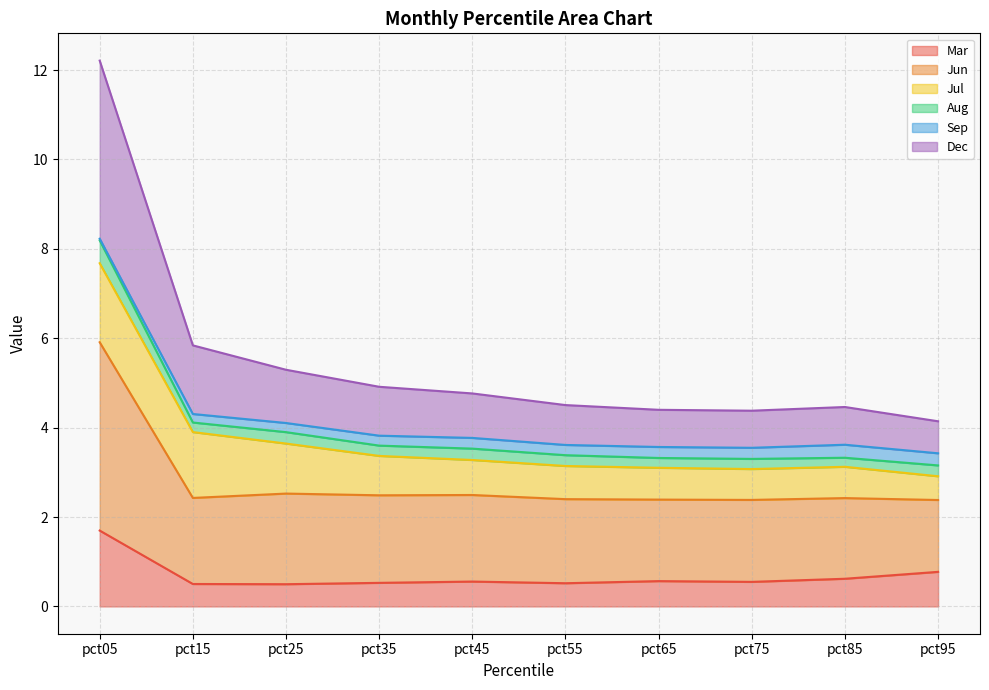

At which label does Mar reach its peak?

pct05